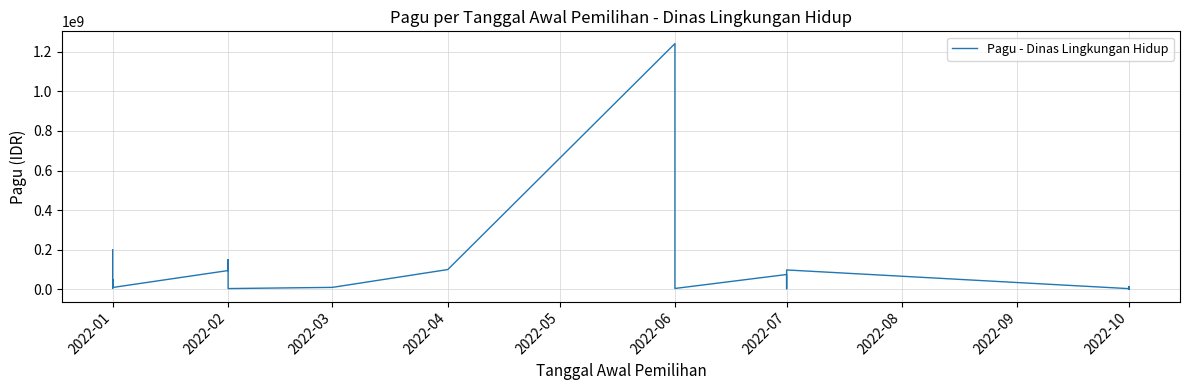

What is the greatest value displayed?

1240553000